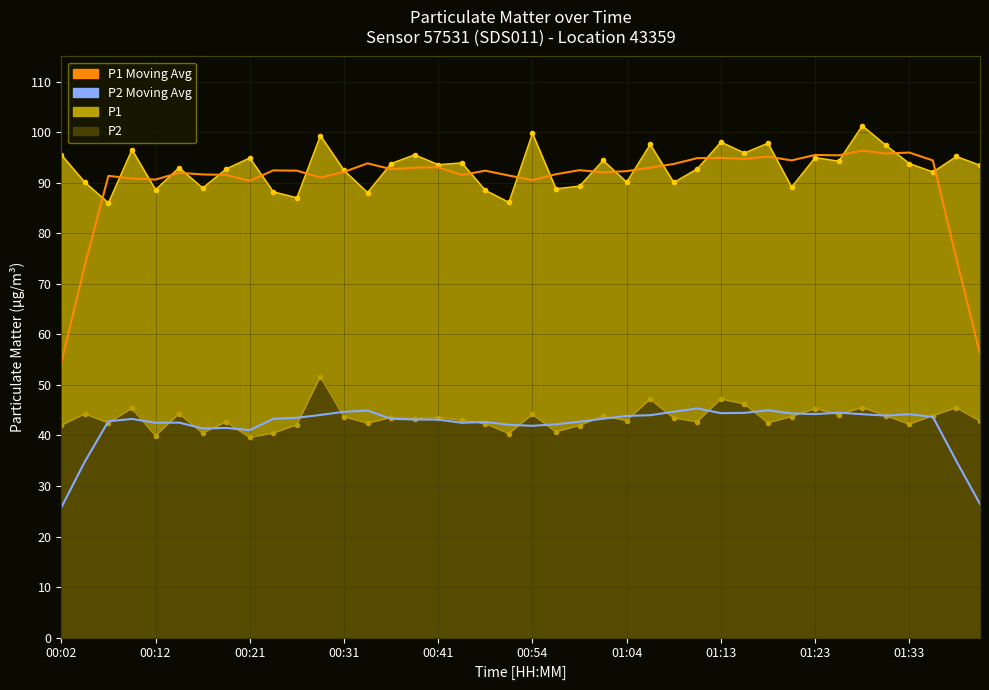

At how many categories does at least one series exceed 30?

40